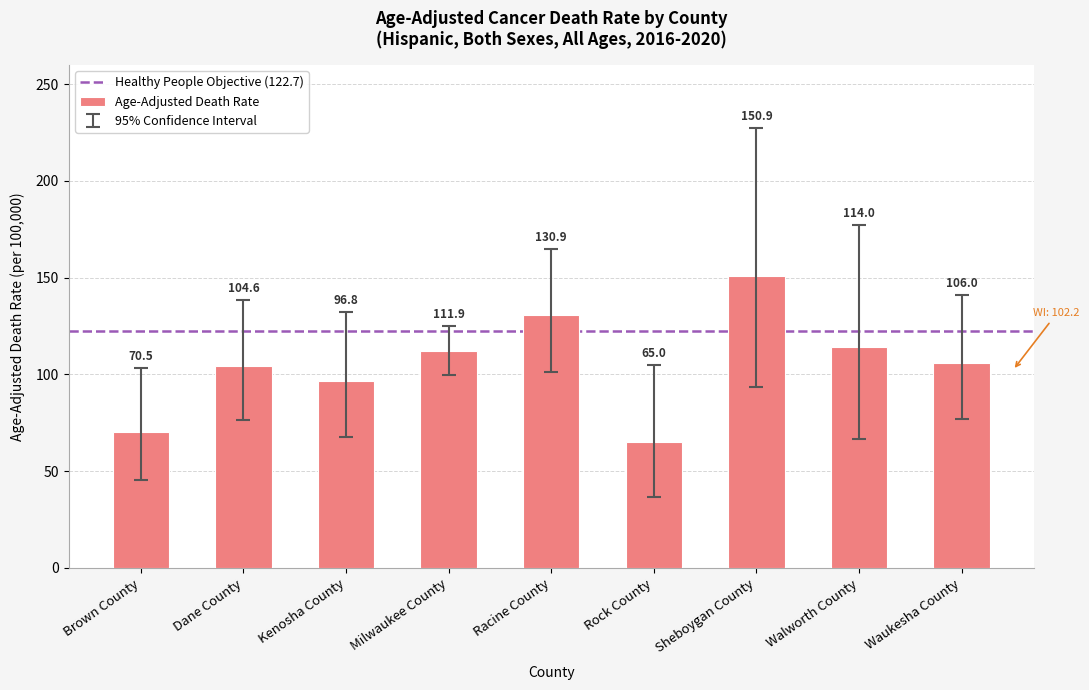

What is the label of the 3rd bar from the right?

Sheboygan County